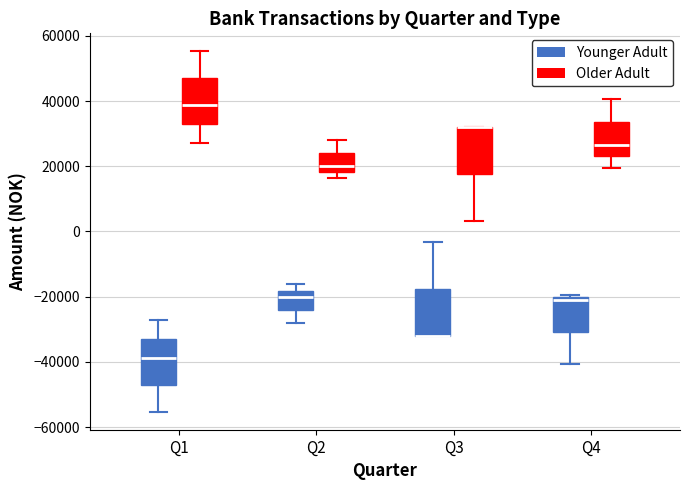

Where is the lower edge of the box for Q1 (Younger Adult) on the y-axis? The values are not printed on the chart, so give them approximately, as read against the axis.

-48000